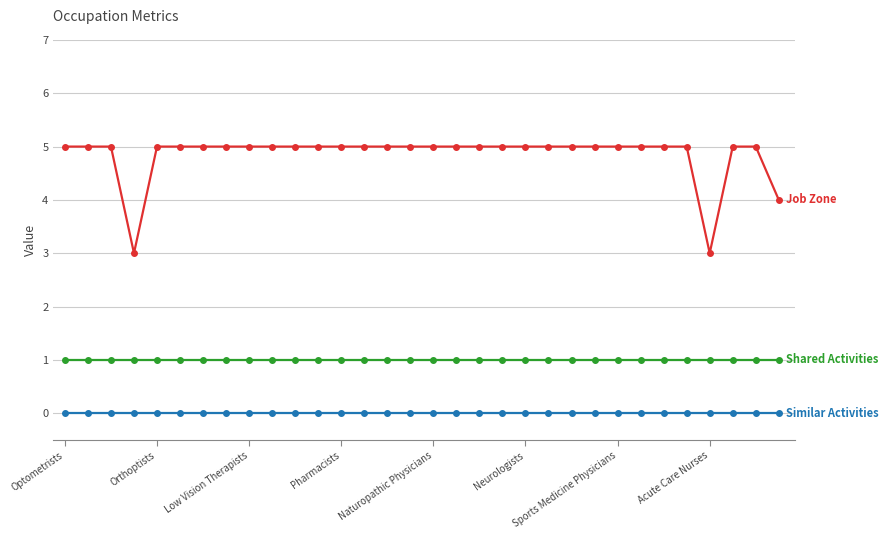

What is the maximum value shown in the chart?

5